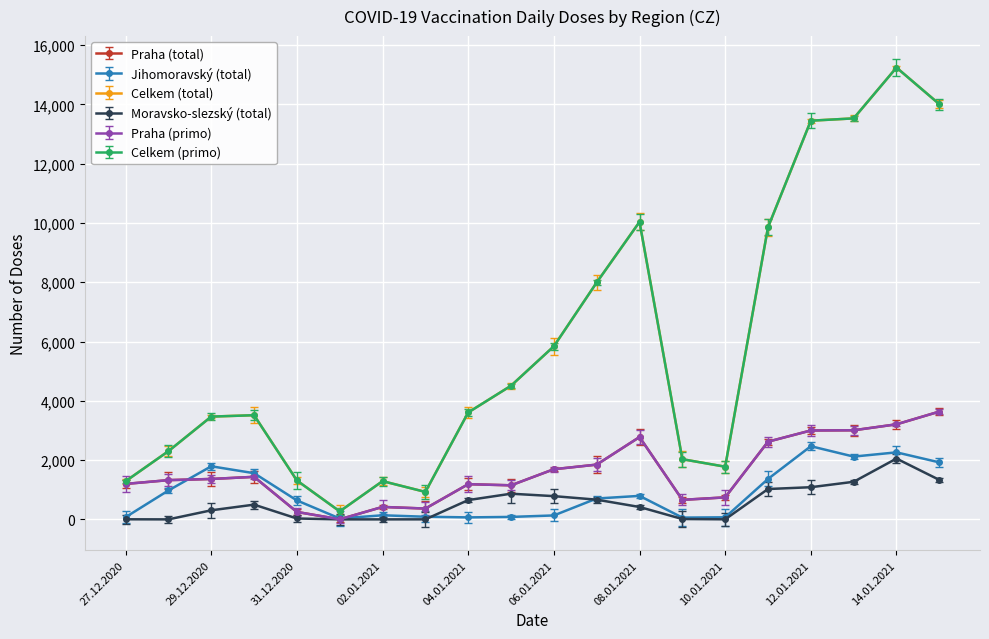

In Jihomoravský (total), how many points are lower than both neighbors (excluding endpoints)?

4